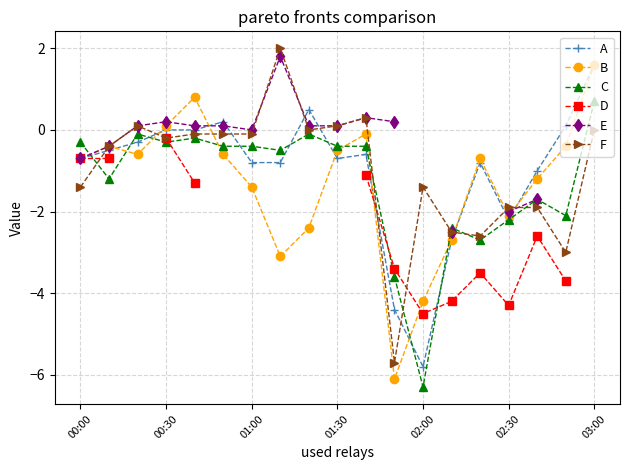

True or false: C and E intersect in this chart.

True